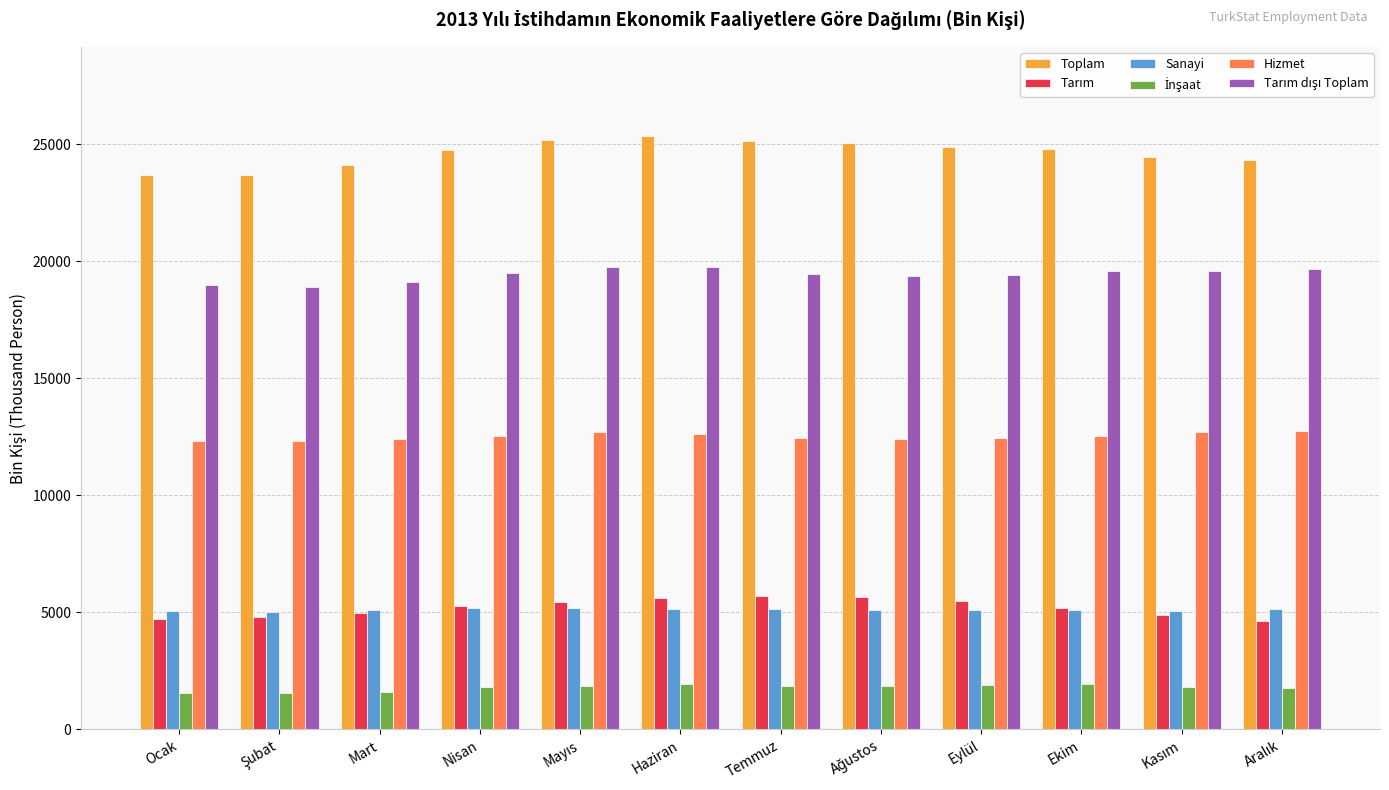

What is the minimum value shown in the chart?

1543